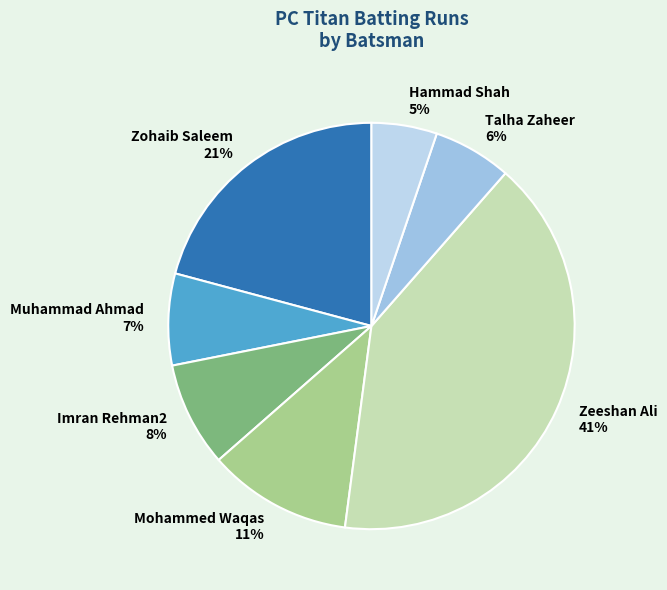

True or false: Muhammad Ahmad 7% accounts for 1% of the total.

False